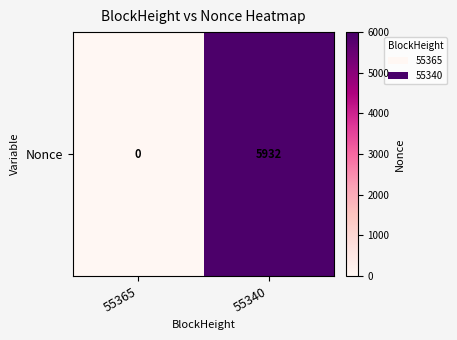

The chart shows a value of 2501 at 55340. True or false?

False